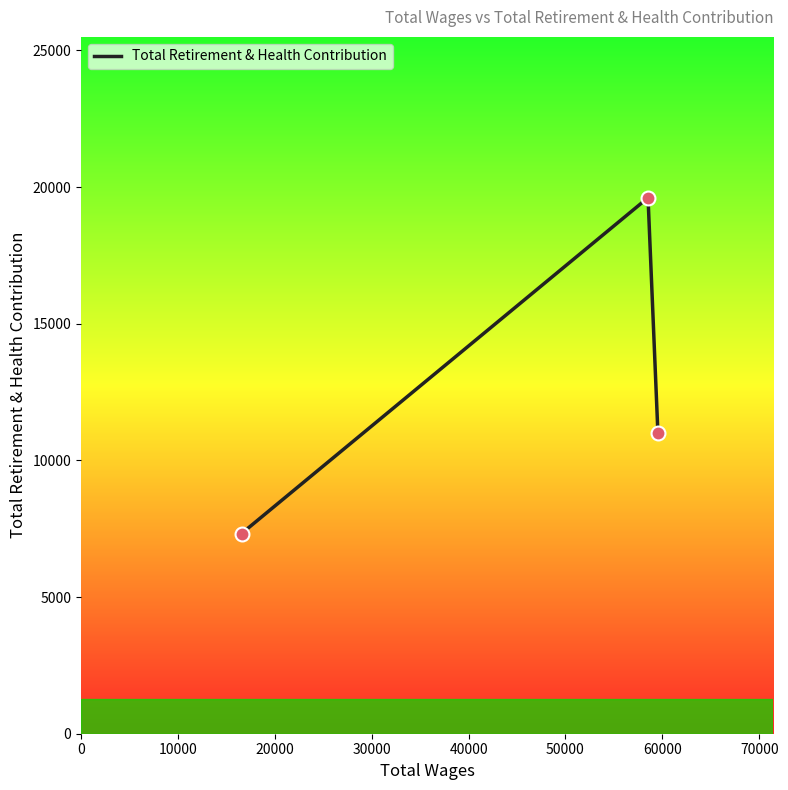

What is the maximum value shown in the chart?

19609